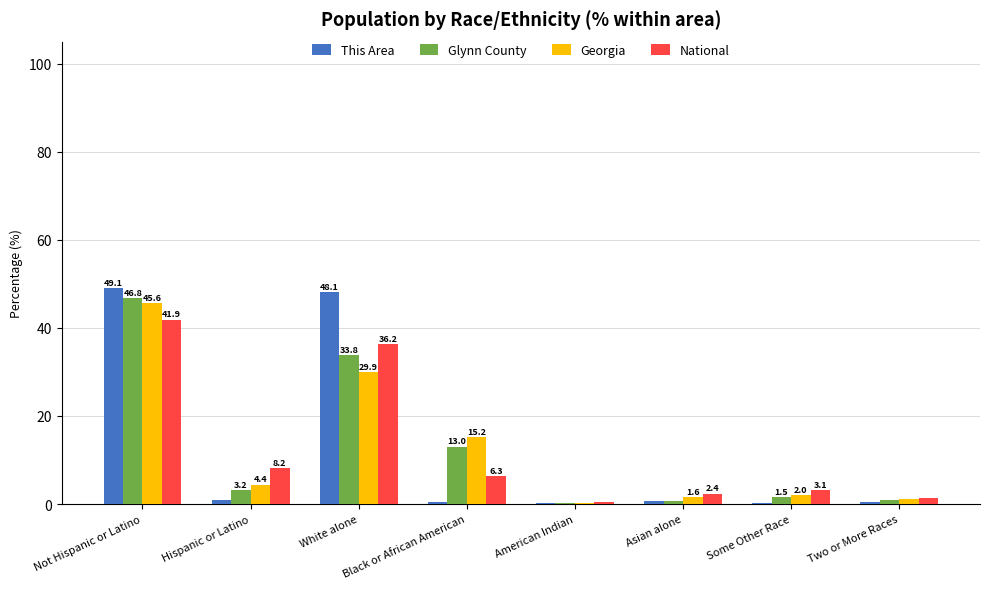

The value of Glynn County at Hispanic or Latino is 3.2. True or false?

True